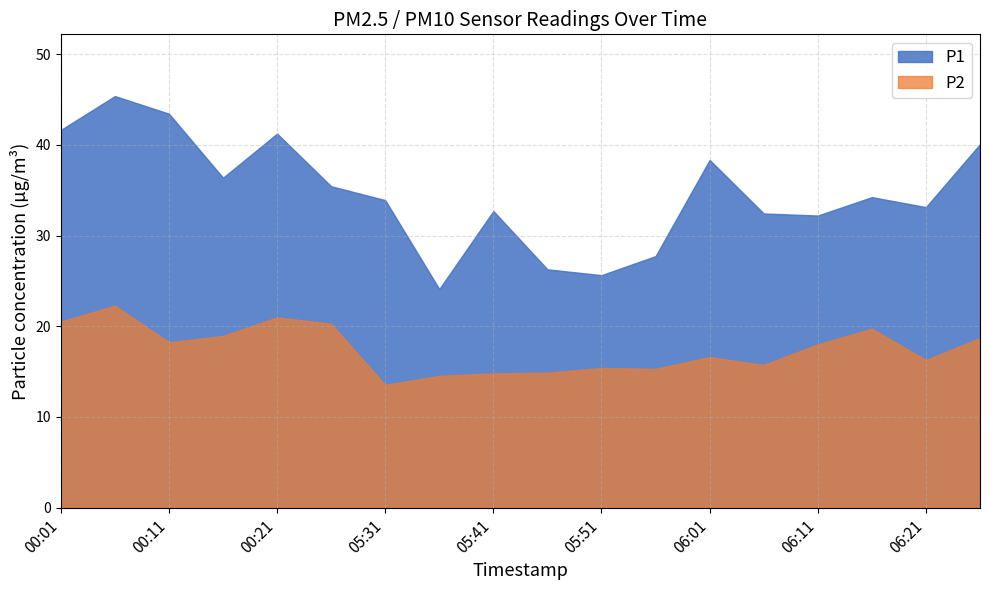

What position from the left is 00:11?

3